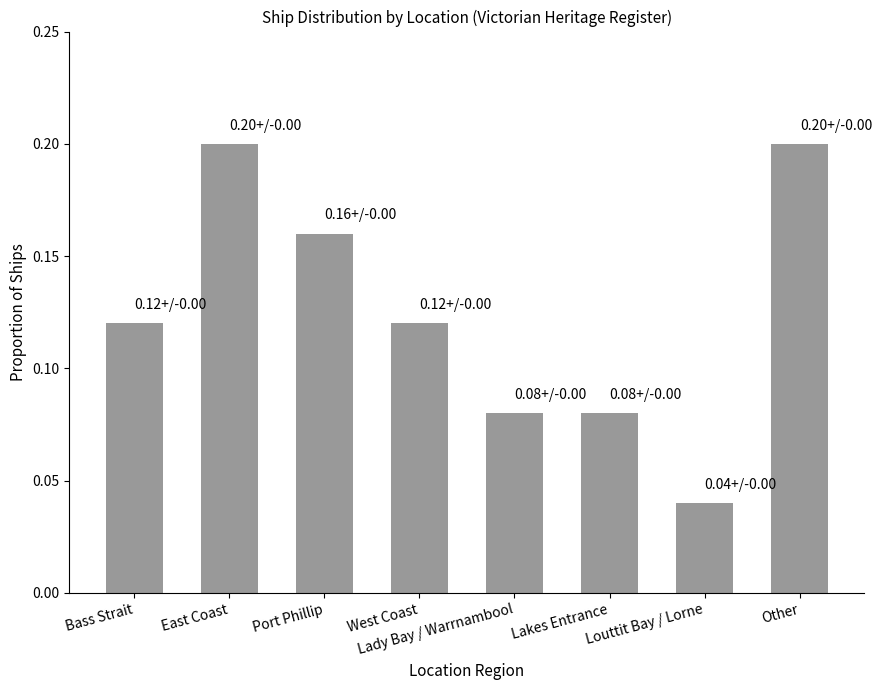

The chart shows a value of 0.1 at Louttit Bay / Lorne. True or false?

False